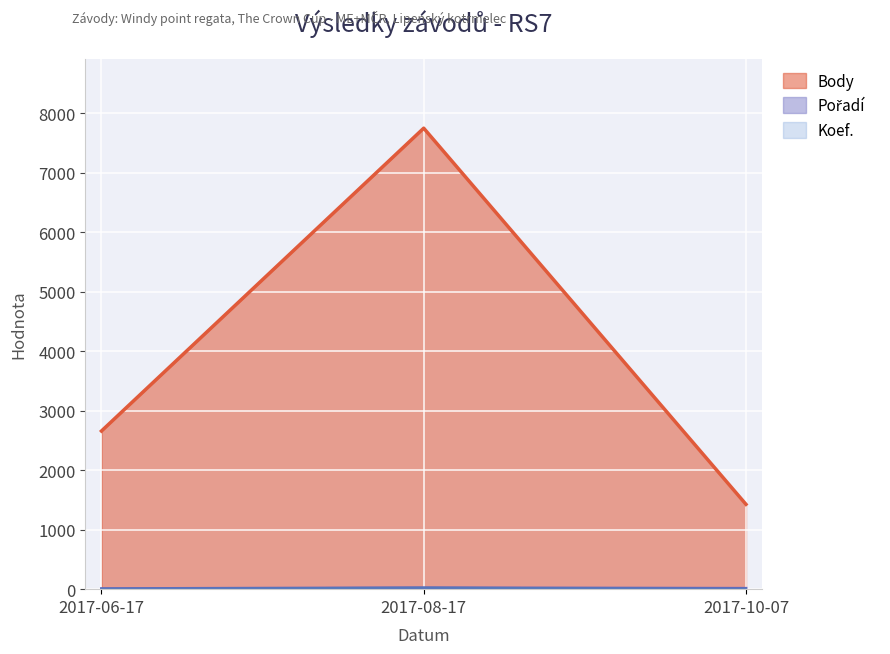

What is the label of the 1st point from the left?

2017-06-17